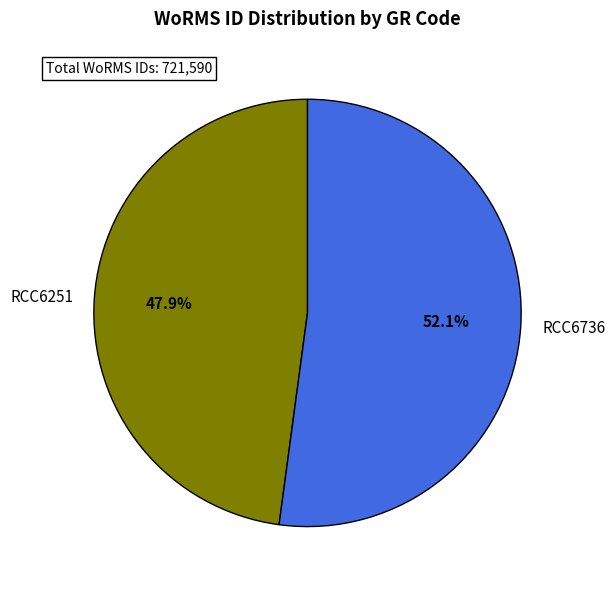

What is the ratio of the value at RCC6251 to the value at RCC6736?

0.9